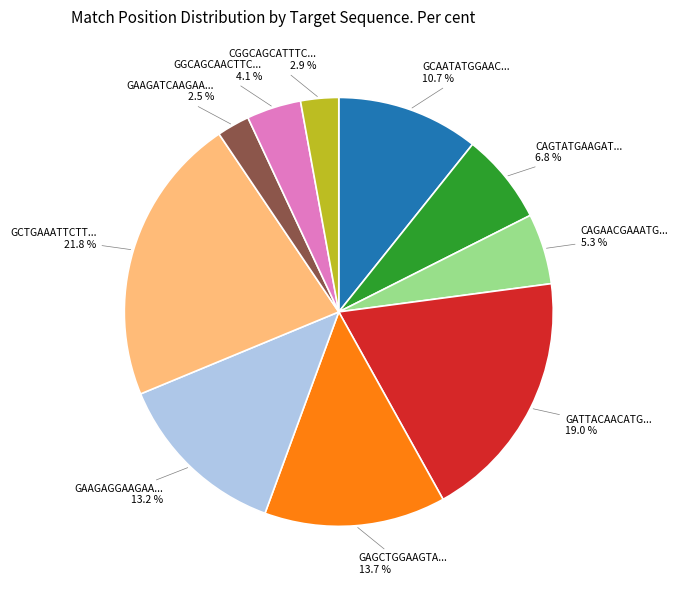

What is the ratio of the value at GAAGATCAAGAA... to the value at CGGCAGCATTTC...?

0.9